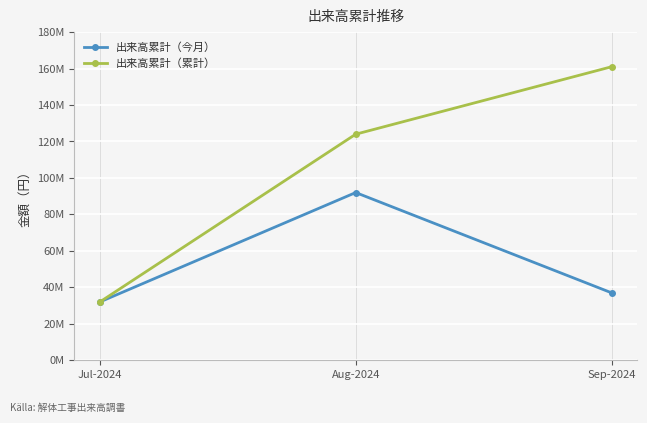

True or false: 出来高累計（今月） has a value of 37000000 at Sep-2024.

True